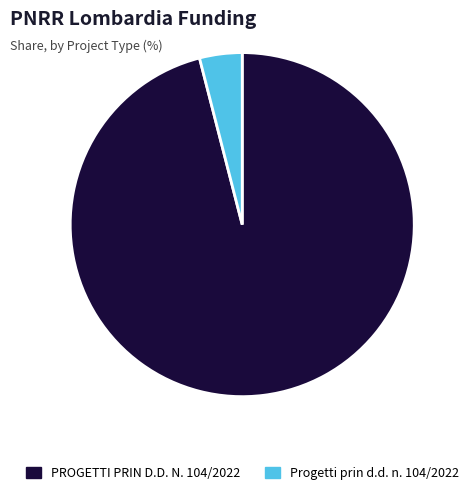

Is there a majority slice in this chart?

Yes